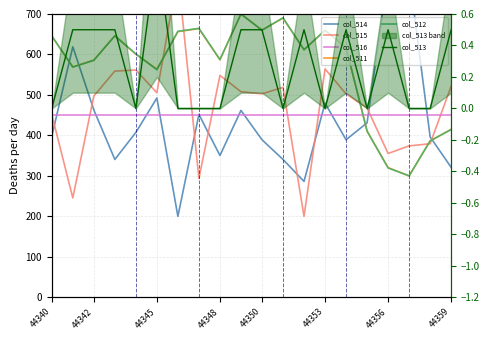

What is the value of the col_514 point at the 16th from the left?

431.1